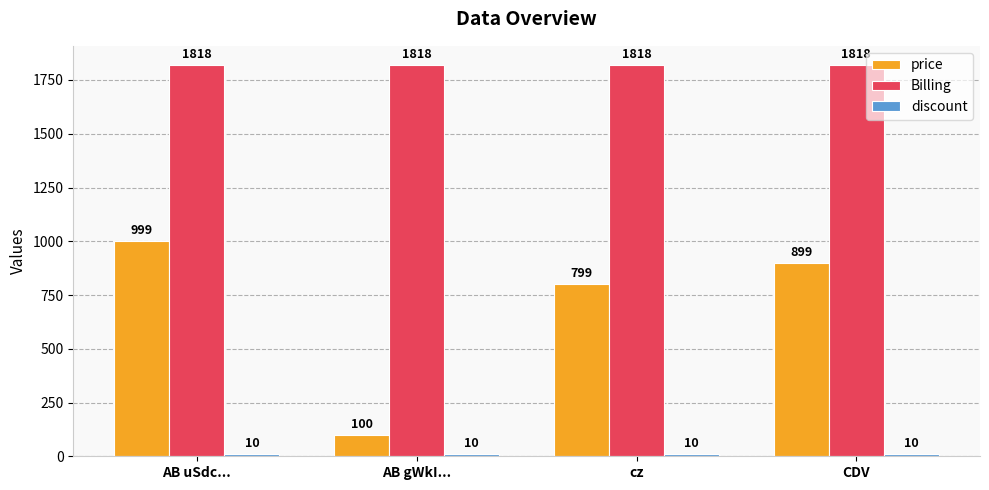

What is the total value across all series at CDV?

2727